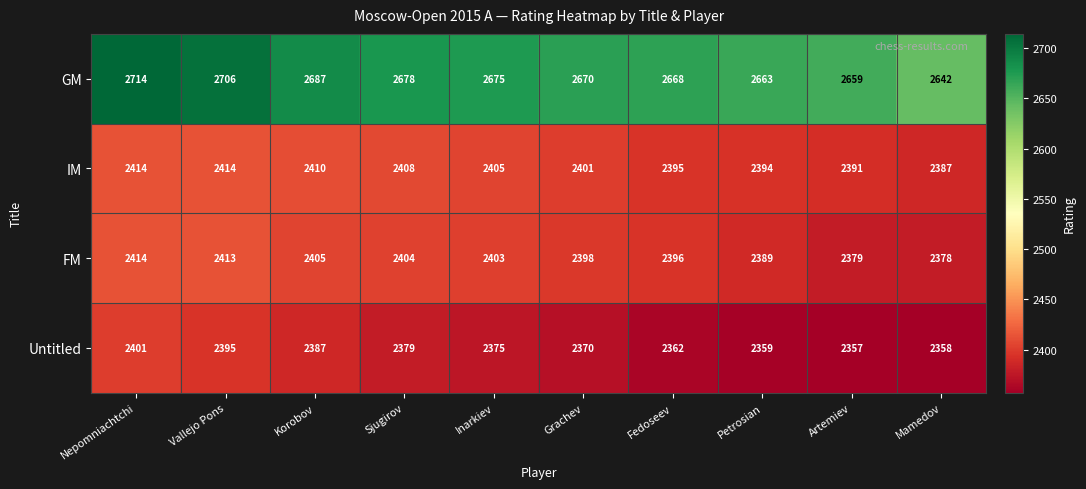

What is the average value of the GM series?

2676